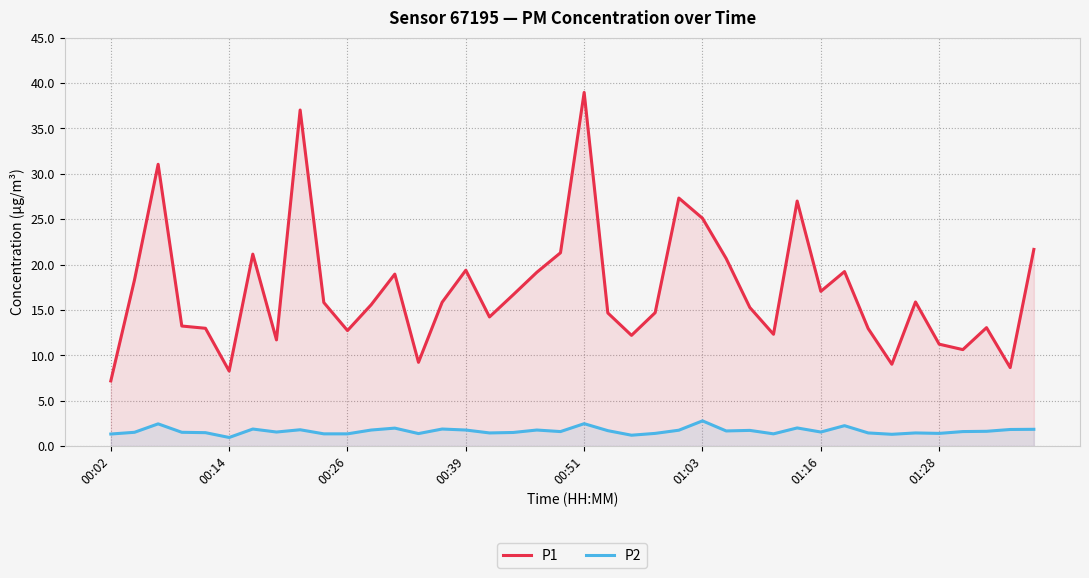

What are all the series names shown in the legend?

P1, P2